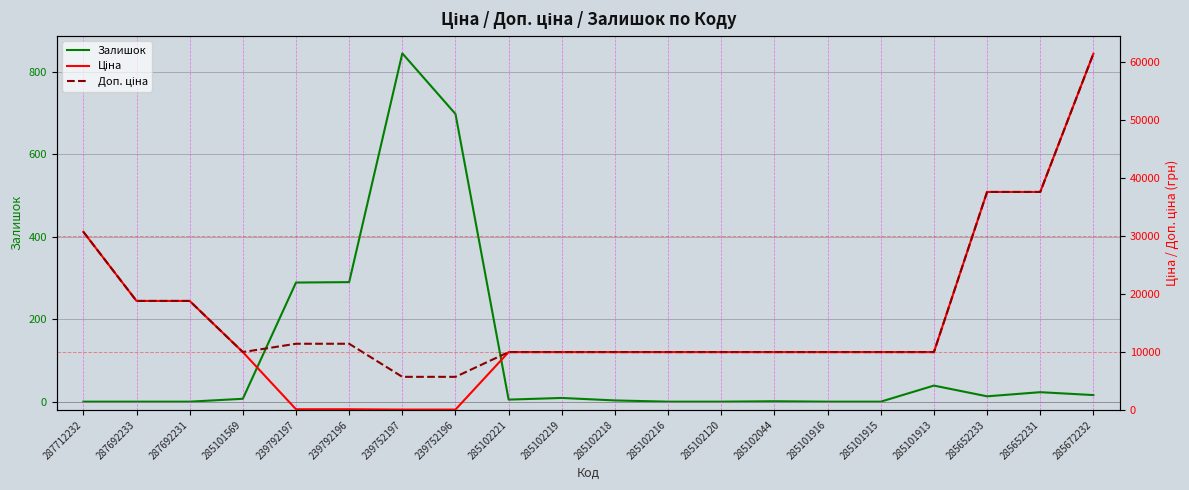

True or false: Доп. ціна and Ціна intersect in this chart.

False